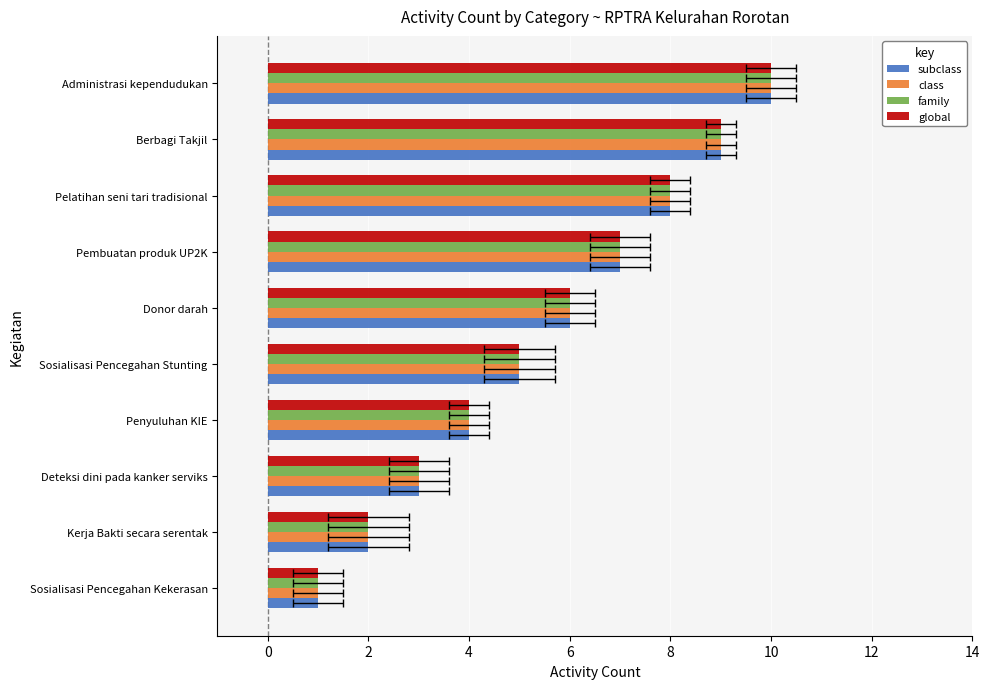

Which has a higher value, Penyuluhan KIE or Kerja Bakti secara serentak?

Penyuluhan KIE